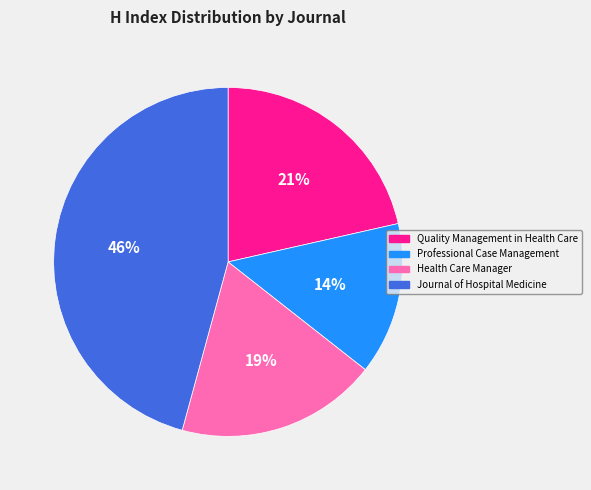

To the nearest percent, what is the difference between the largest and smallest slice percentages?

32%